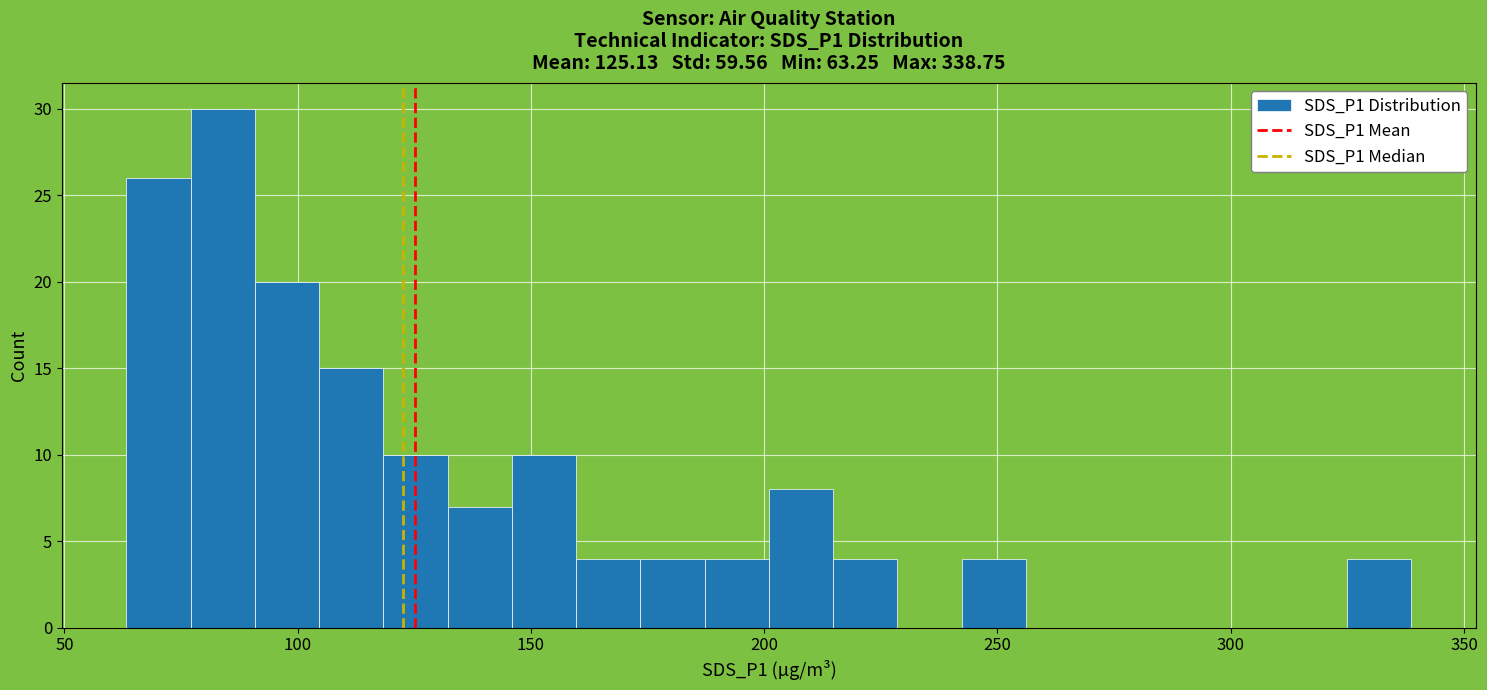

Around what value on the x-axis is the tallest bar? Give the approximate position of its centre, as read against the axis.

85